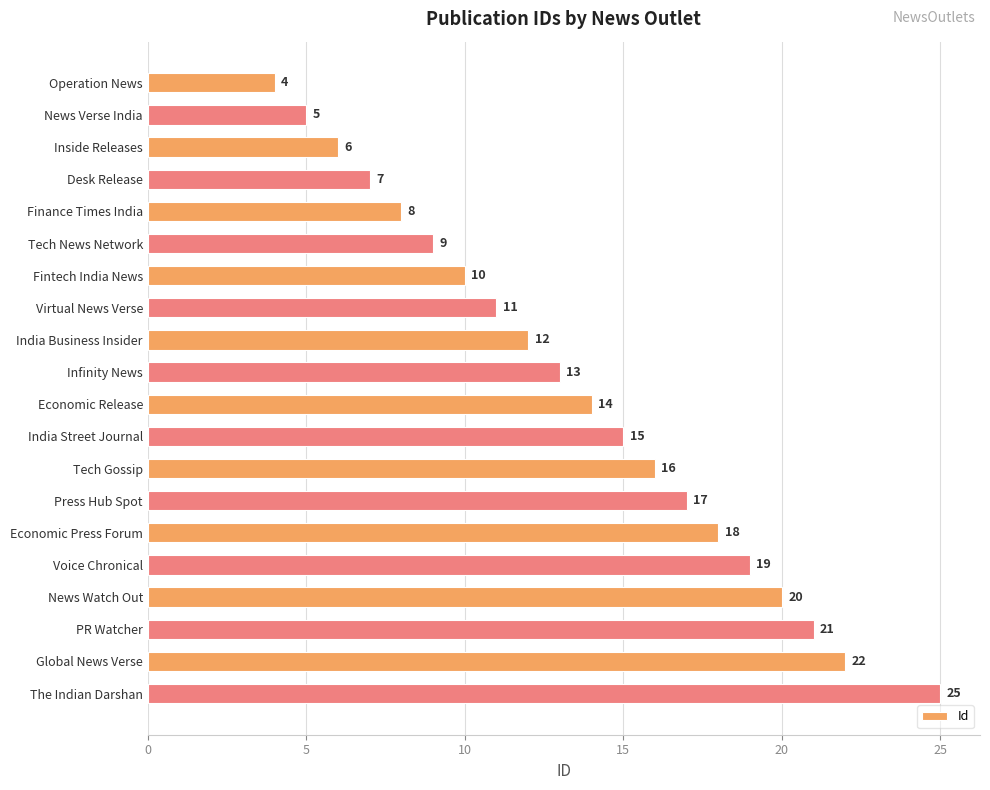

The value at News Watch Out is 31. True or false?

False